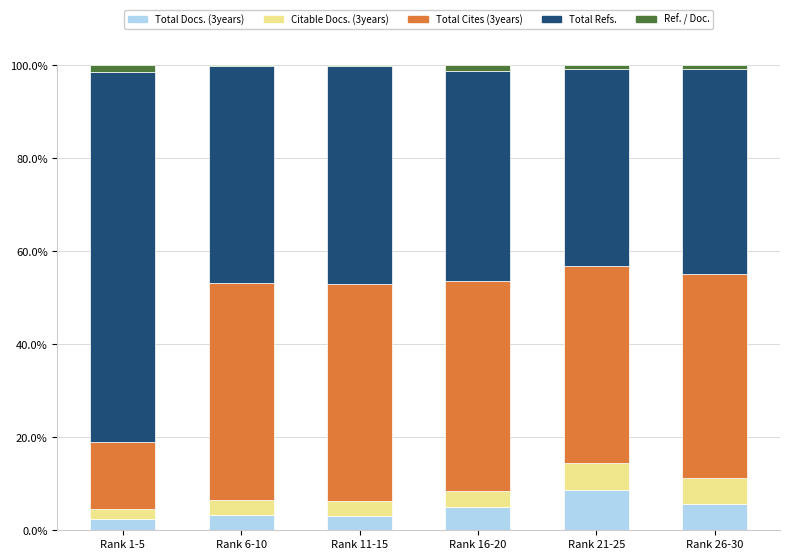

Count the number of categories in the chart.

6